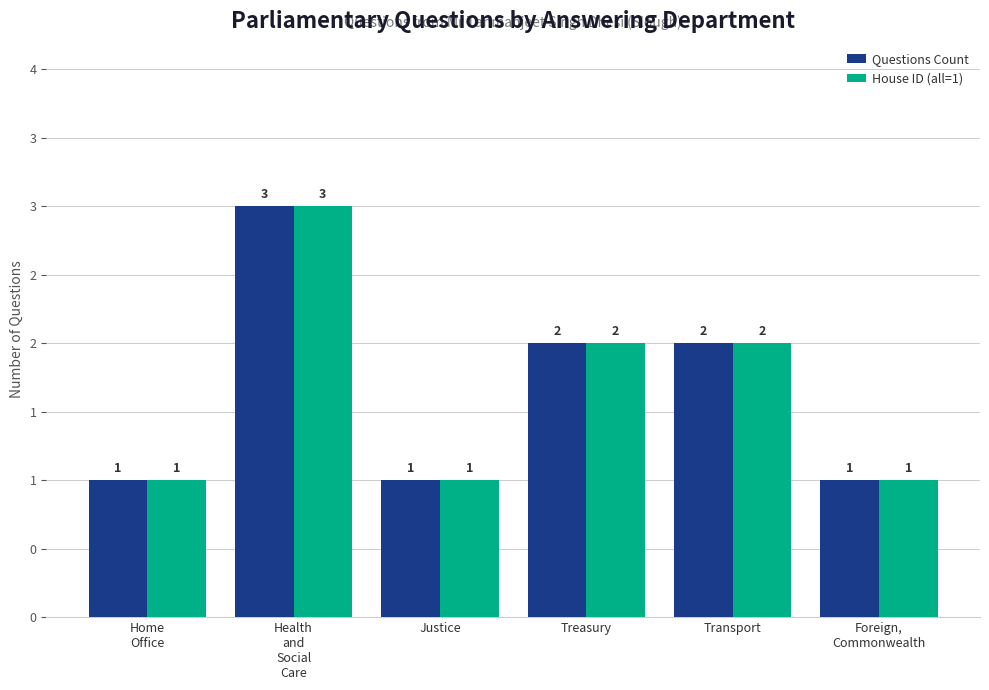

Does the chart contain stacked bars?

No